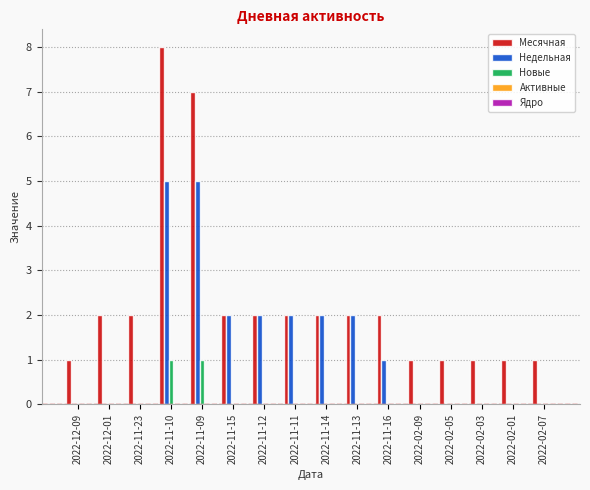

Is the value of Недельная at 2022-02-01 greater than the value of Месячная at 2022-02-03?

No